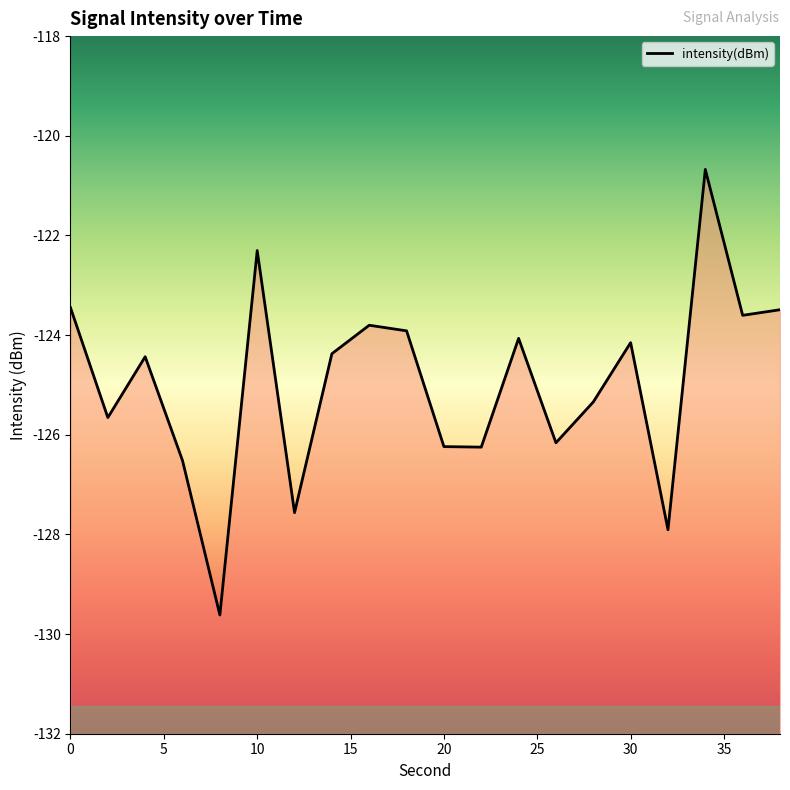

True or false: the data shows -126.2 at 20.

True